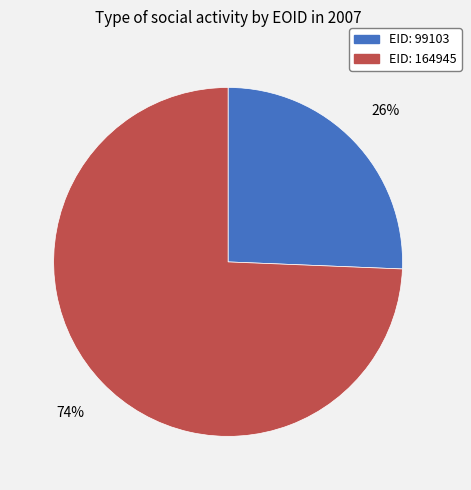

To the nearest percent, what is the average slice percentage?

50%